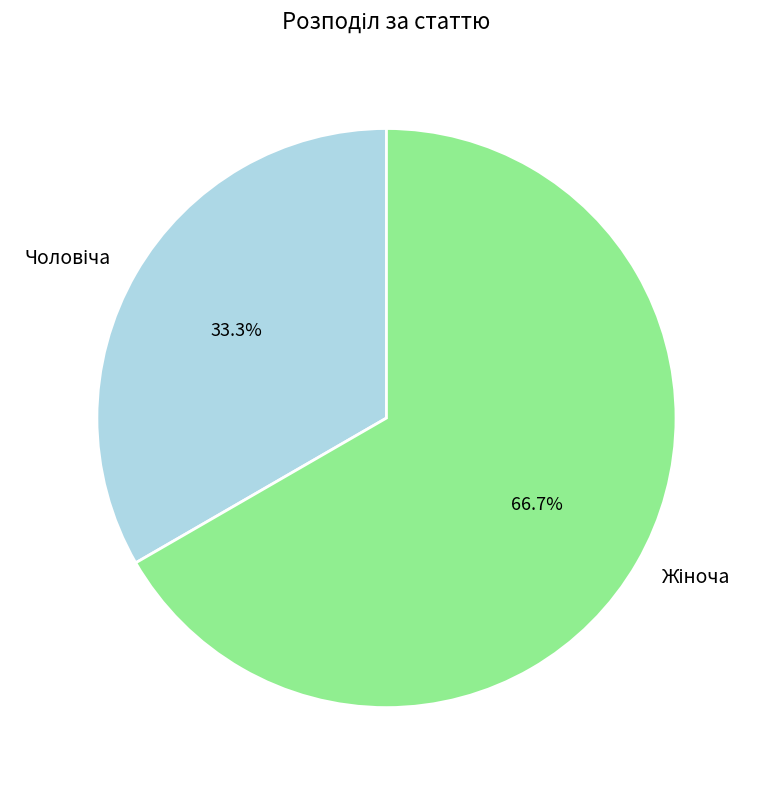

Does any single category account for the majority?

Yes